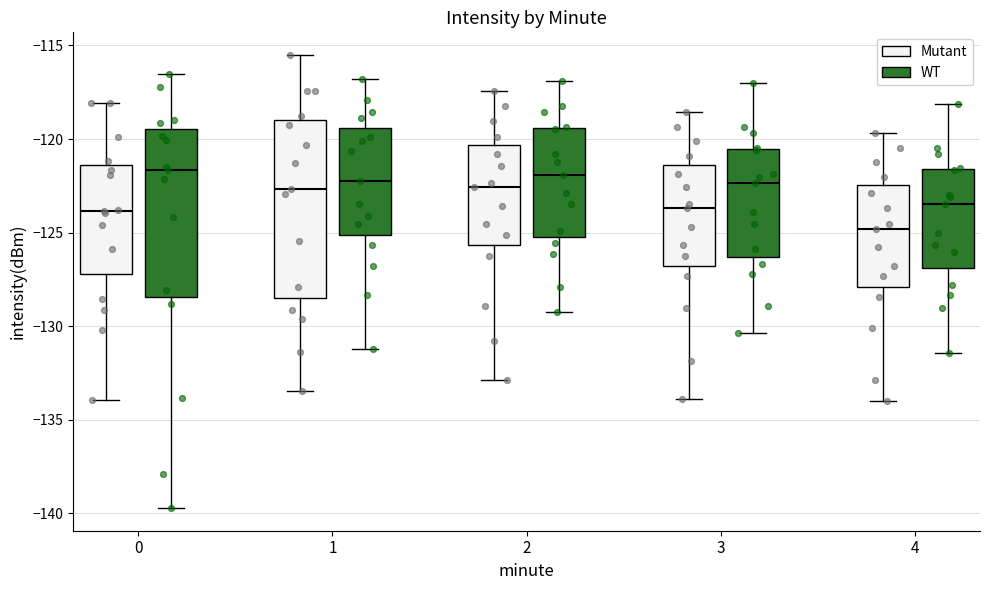

Where does the upper whisker of the box for 1 (Mutant) end on the y-axis? The values are not printed on the chart, so give them approximately, as read against the axis.

-115.5